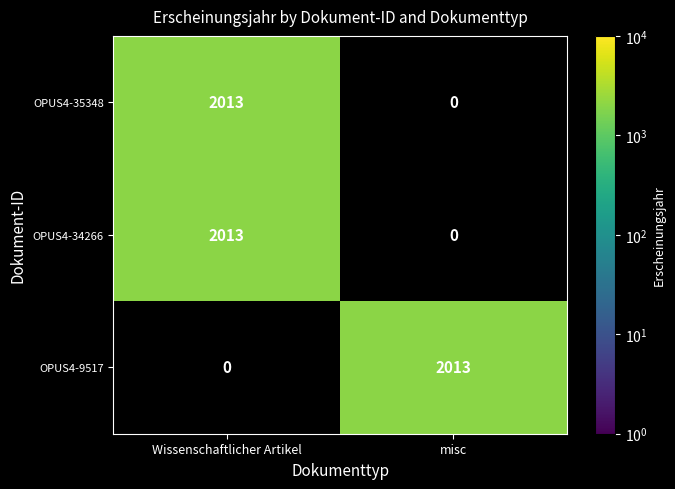

Reading left to right, list all the values displayed in this chart.

OPUS4-35348: Wissenschaftlicher Artikel=2013	misc=0
OPUS4-34266: Wissenschaftlicher Artikel=2013	misc=0
OPUS4-9517: Wissenschaftlicher Artikel=0	misc=2013